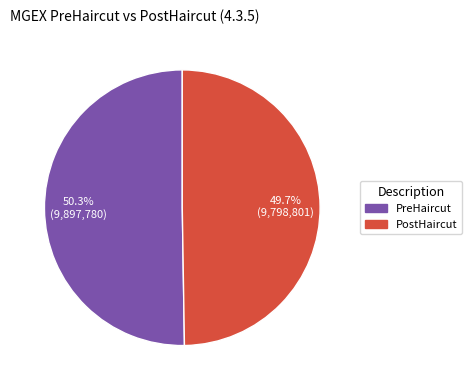

Does PostHaircut represent more than half of the total?

No